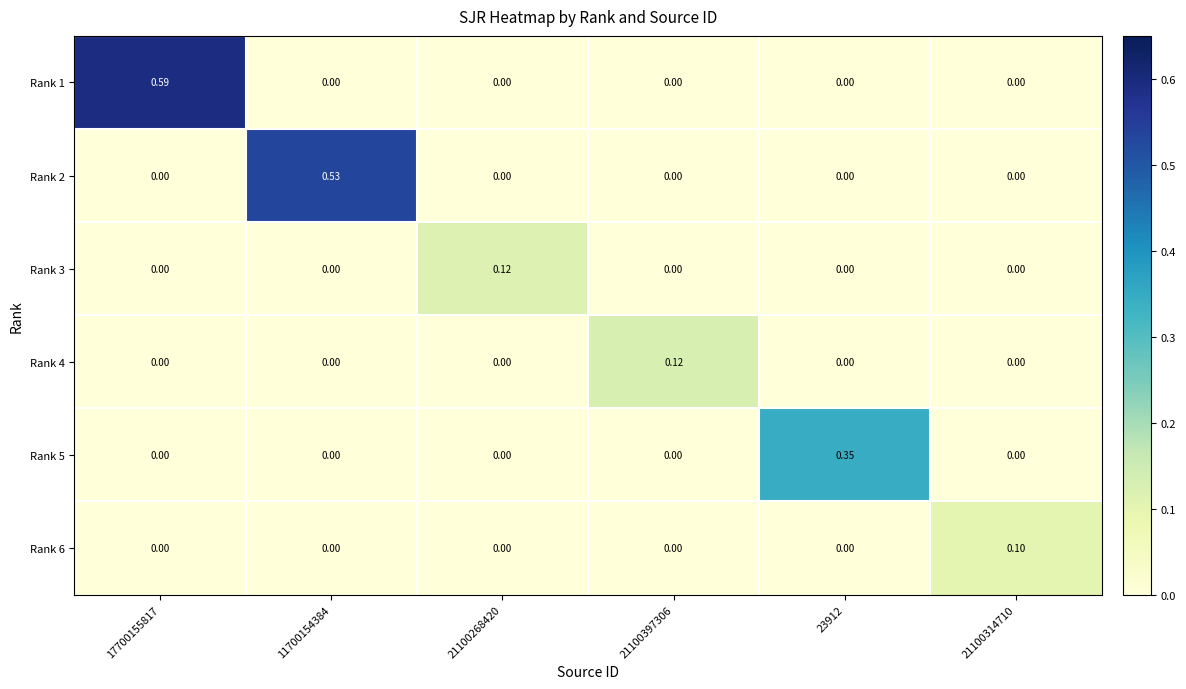

How many values in Rank 5 are above zero?

1